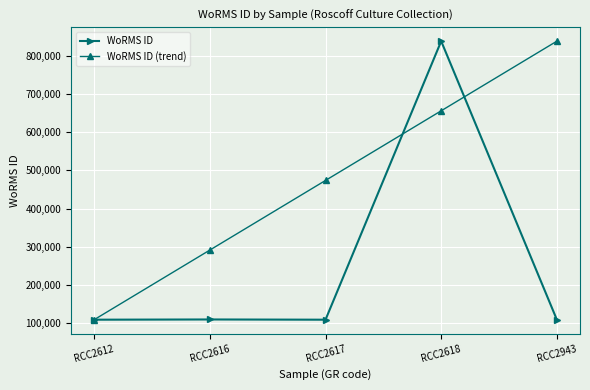

Between RCC2618 and RCC2943, which series saw the biggest shift?

WoRMS ID